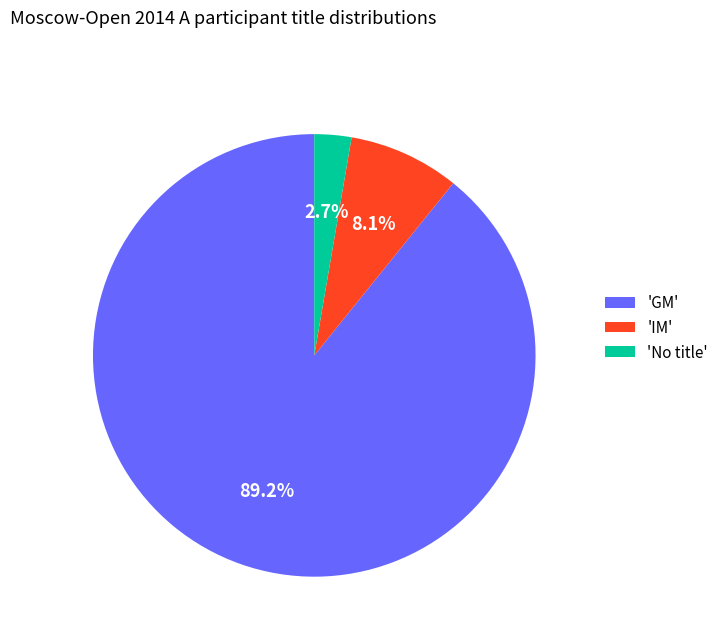

What is the ratio of the value at 'GM' to the value at 'IM'?

11.0